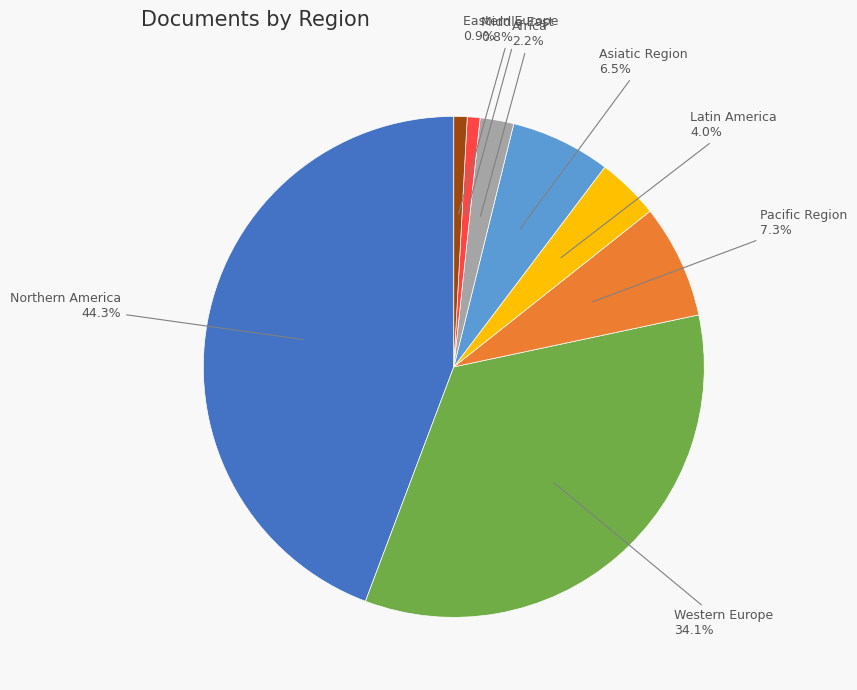

Does Western Europe account for over 50% of the chart?

No